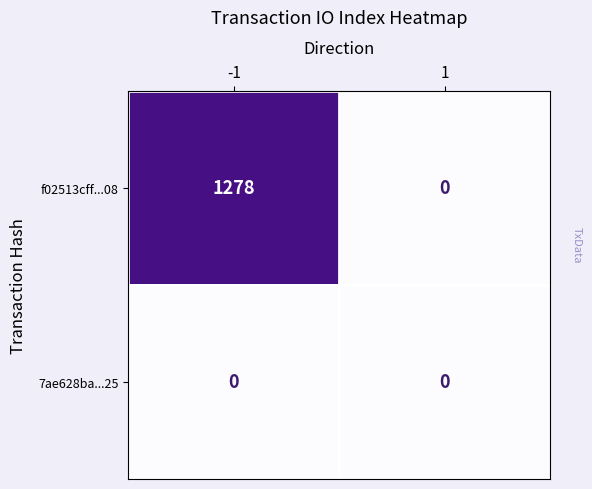

True or false: 7ae628ba...25 has a value of 0 at 1.

True